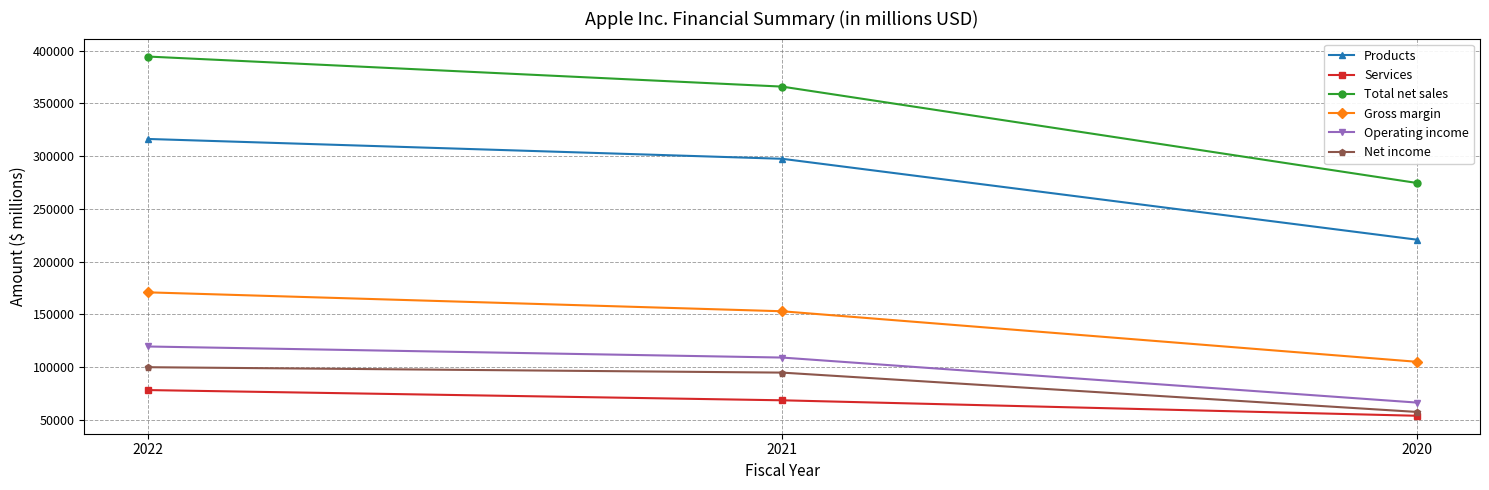

Rank the series at 2020 from lowest to highest value.

Services, Net income, Operating income, Gross margin, Products, Total net sales